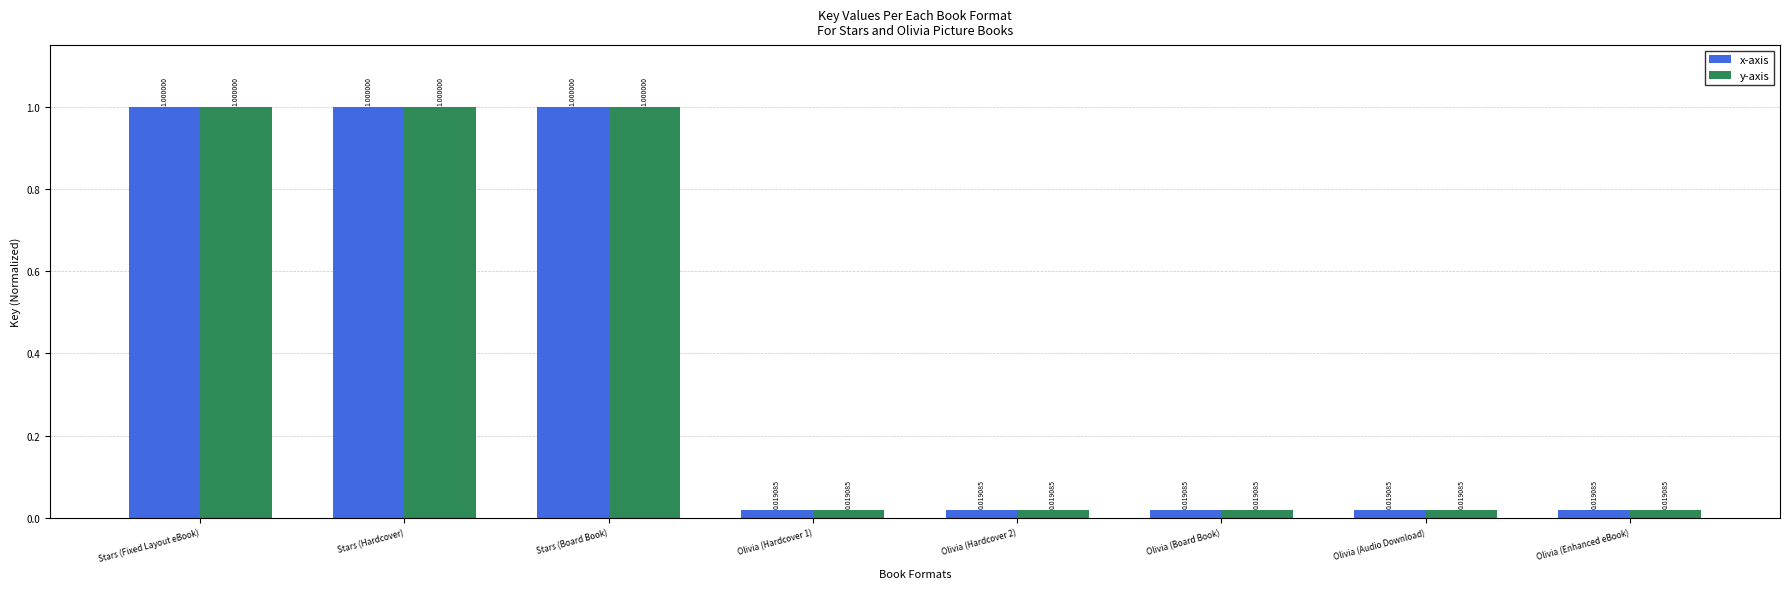

Is the value of y-axis at Olivia (Hardcover 2) greater than the value of x-axis at Stars (Board Book)?

No